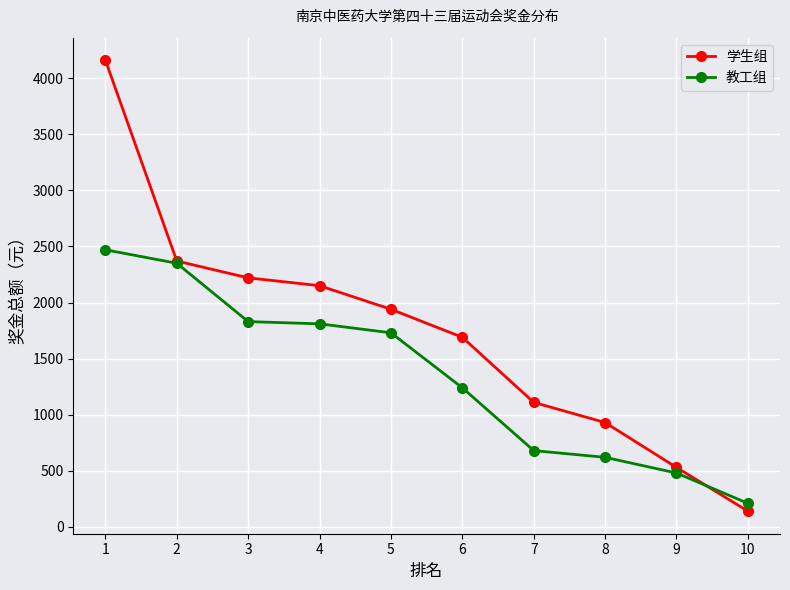

What is the spread (max minus min) of values at 8?

310